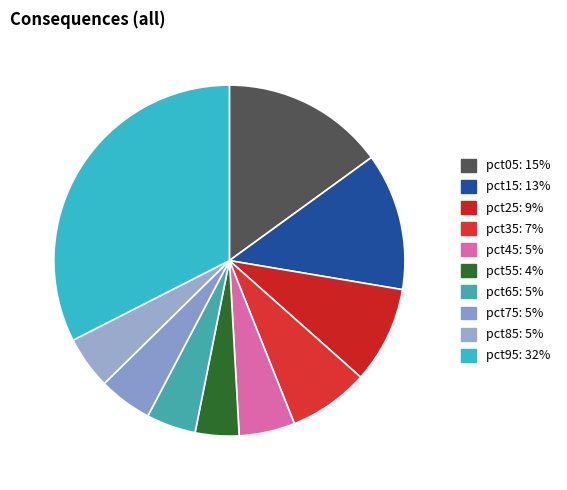

Count the number of slices in the pie.

10